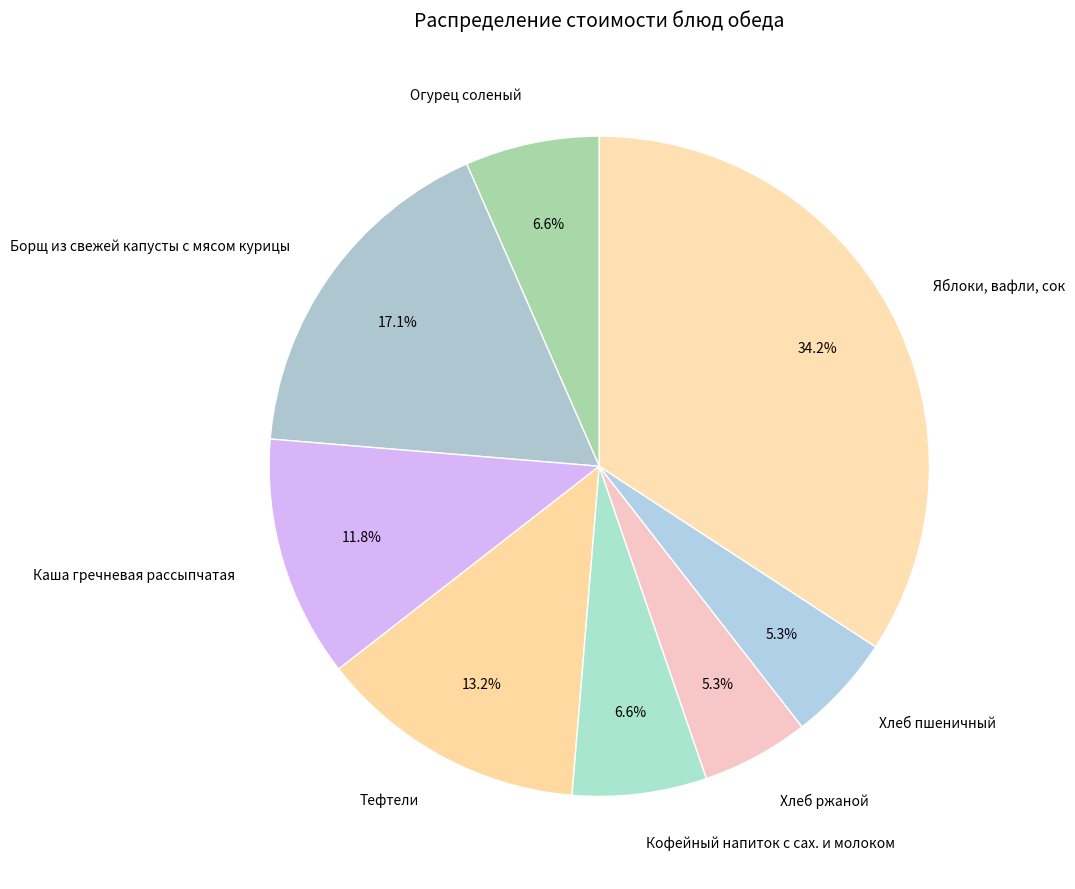

Count the number of slices in the pie.

8